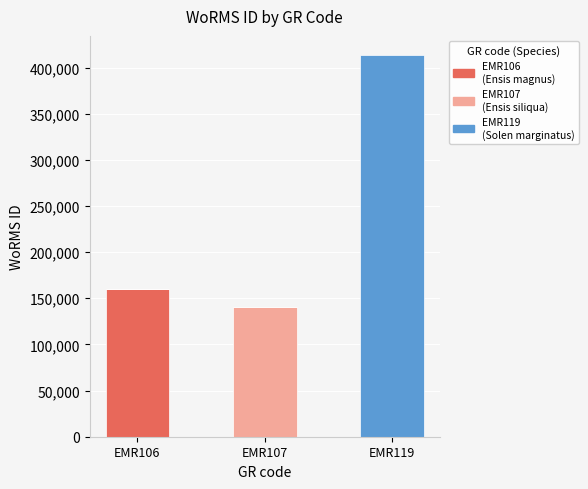

At which category is the sum across all series the highest?

EMR119